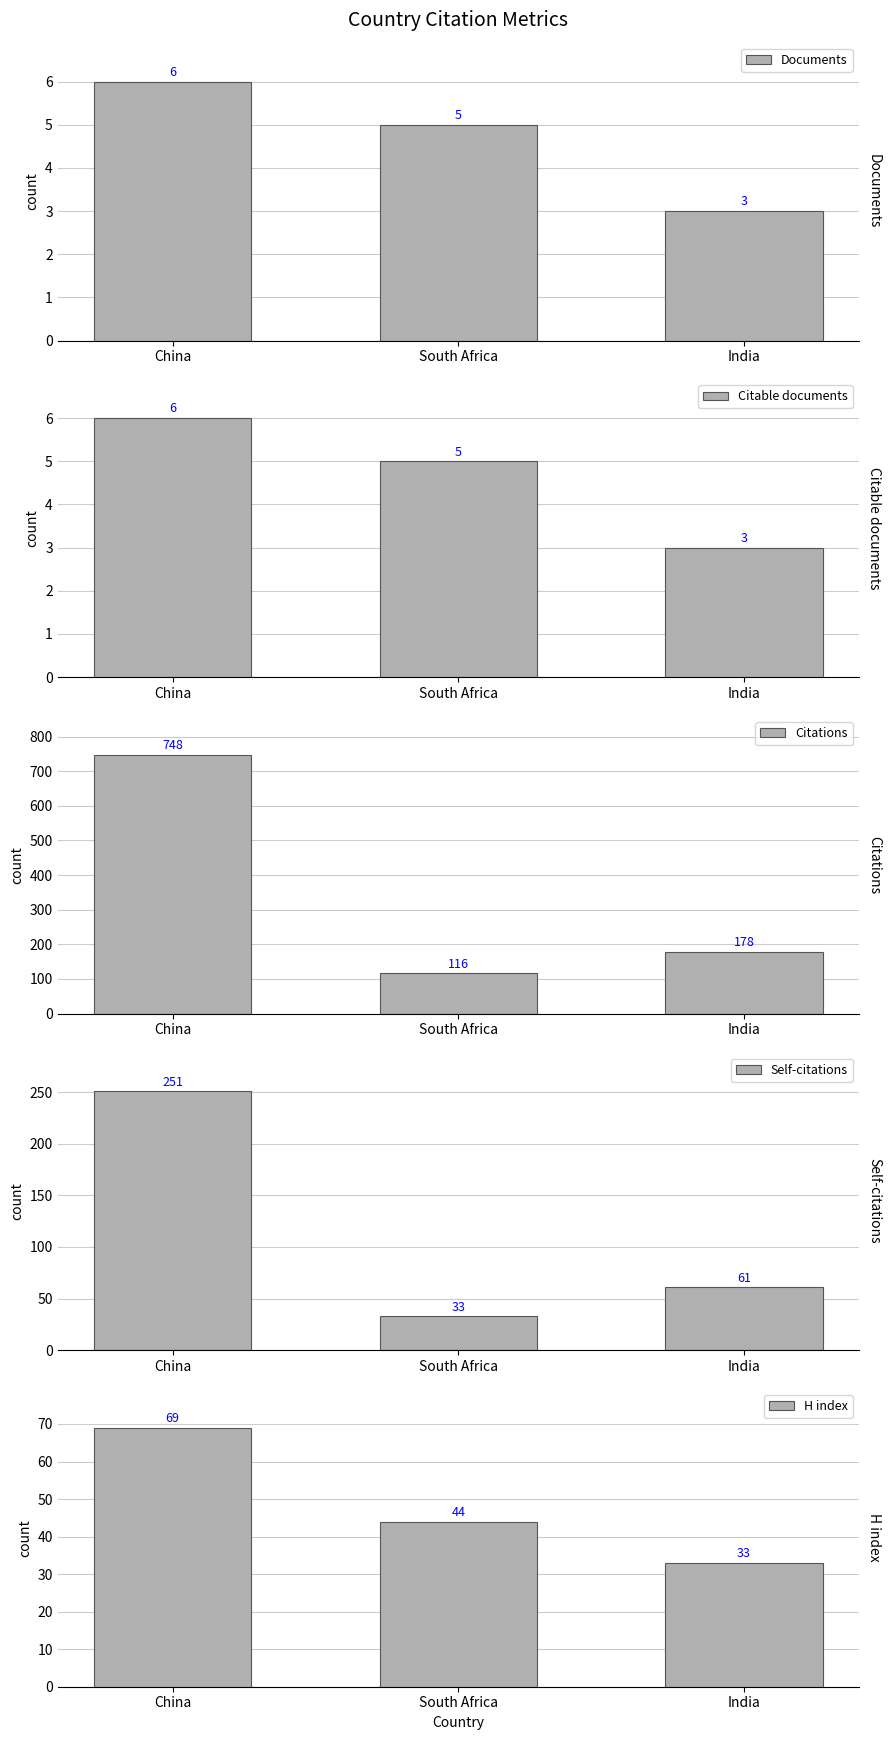

Is it true that Citable documents equals 2 at South Africa?

False